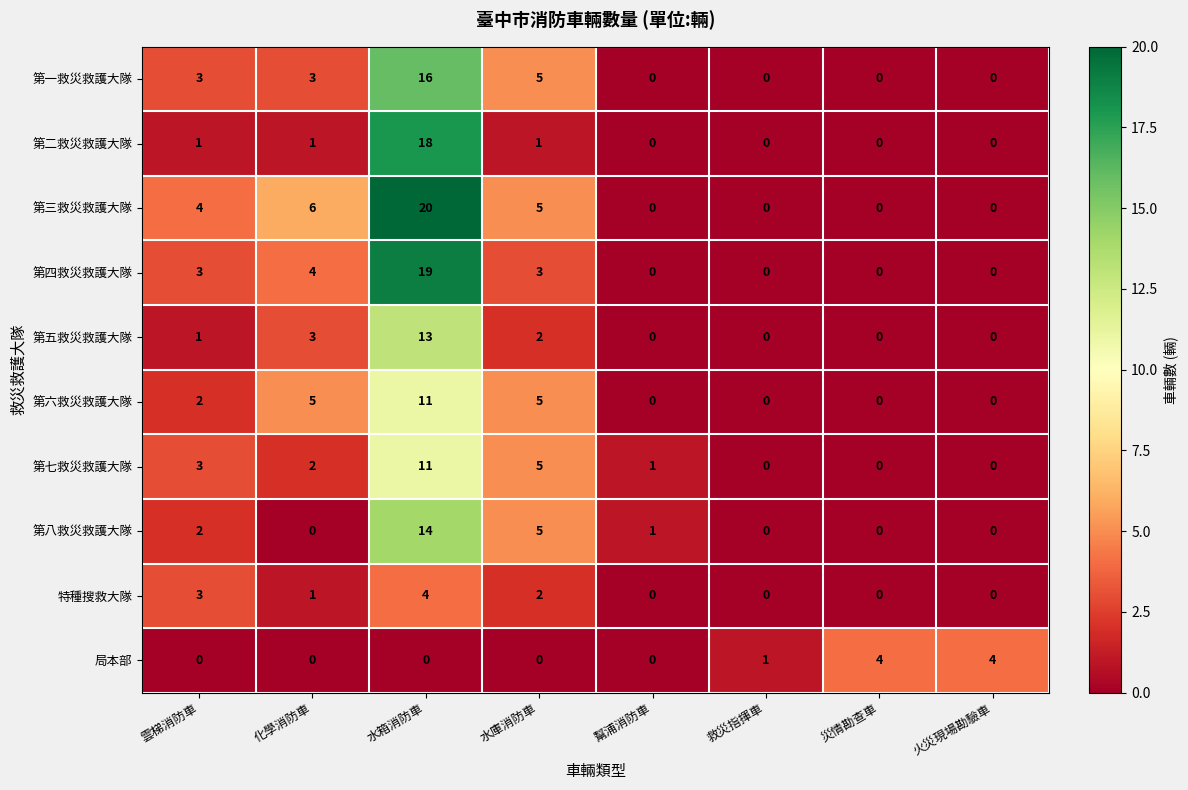

What is the difference between the second highest and minimum values in the 第七救災救護大隊 series?

5